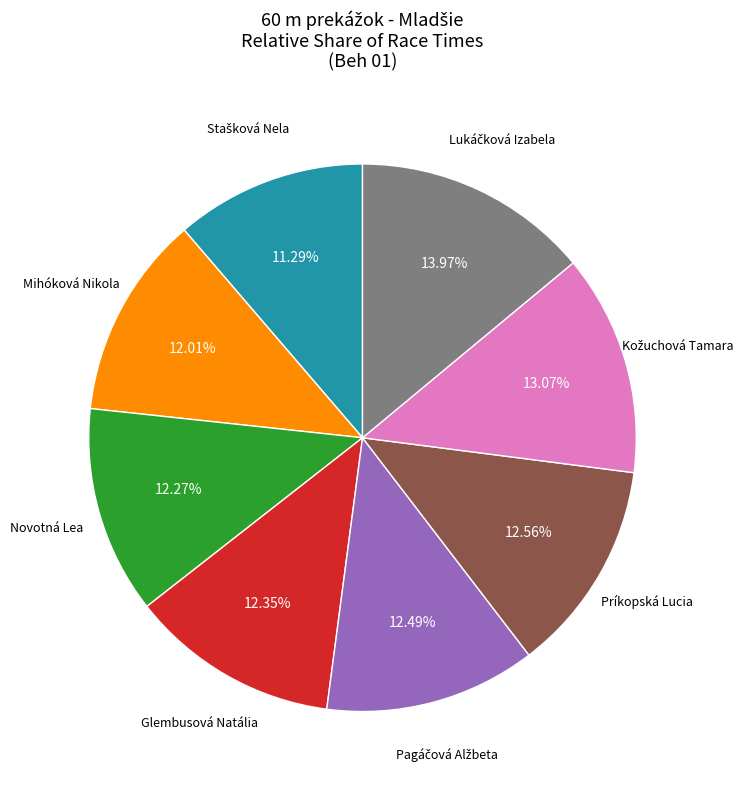

How many segments does this pie chart have?

8